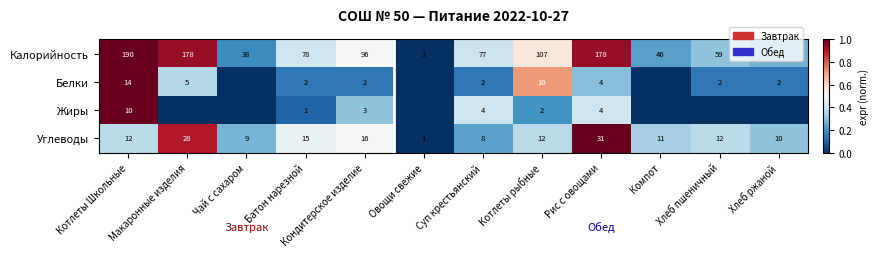

What value does the Углеводы series have at Рис с овощами?

31